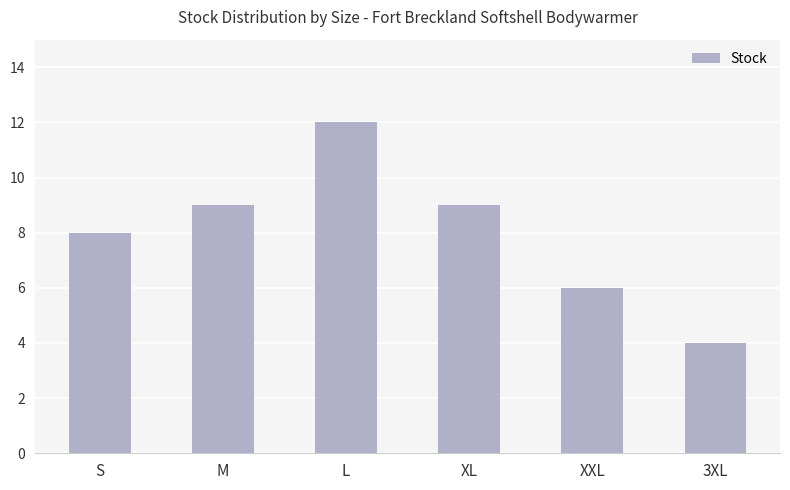

How many distinct data groups are displayed?

1